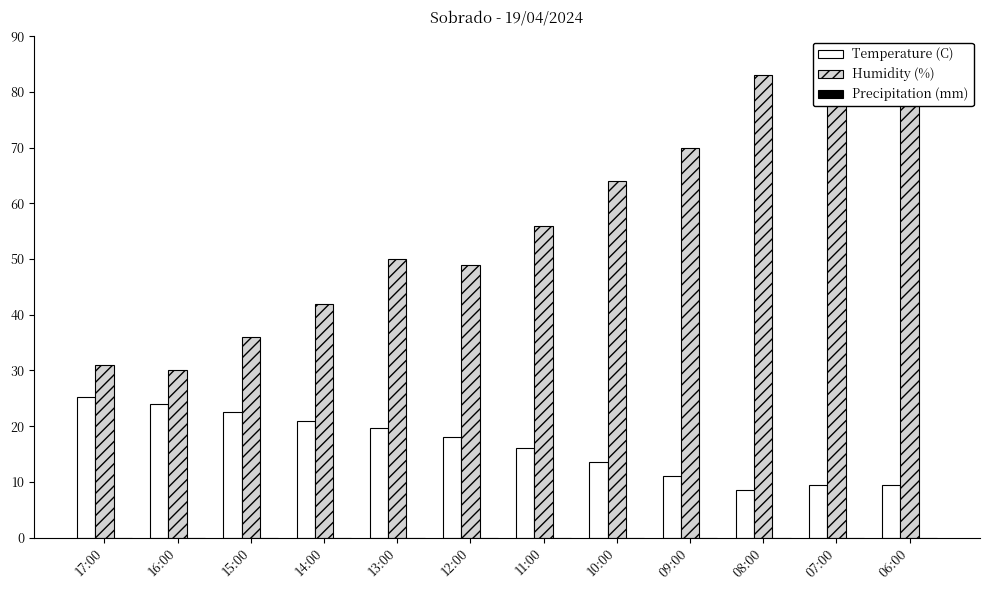

What position from the left is 10:00?

8